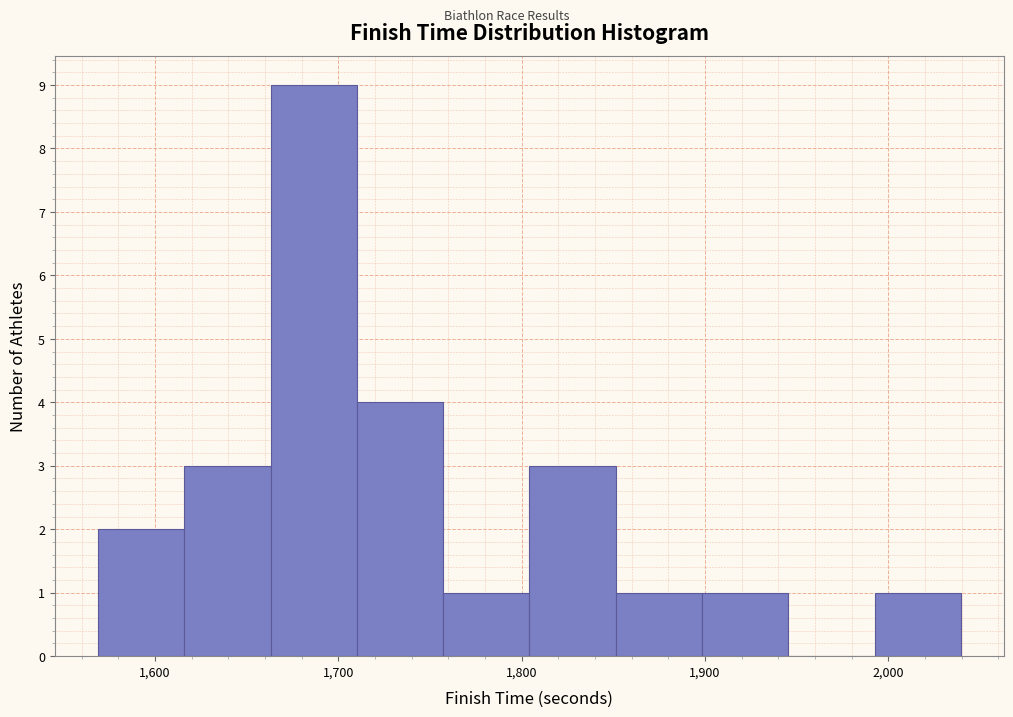

Reading left to right, list every bar in this chart as the range it spans on the x-axis followed by its height. Neither the bar edges nor the heights are printed on the chart, so give them approximately, as read against the axes.

1570 to 1620: 2
1620 to 1660: 3
1660 to 1710: 9
1710 to 1760: 4
1760 to 1800: 1
1800 to 1850: 3
1850 to 1900: 1
1900 to 1950: 1
1950 to 1990: 0
1990 to 2040: 1